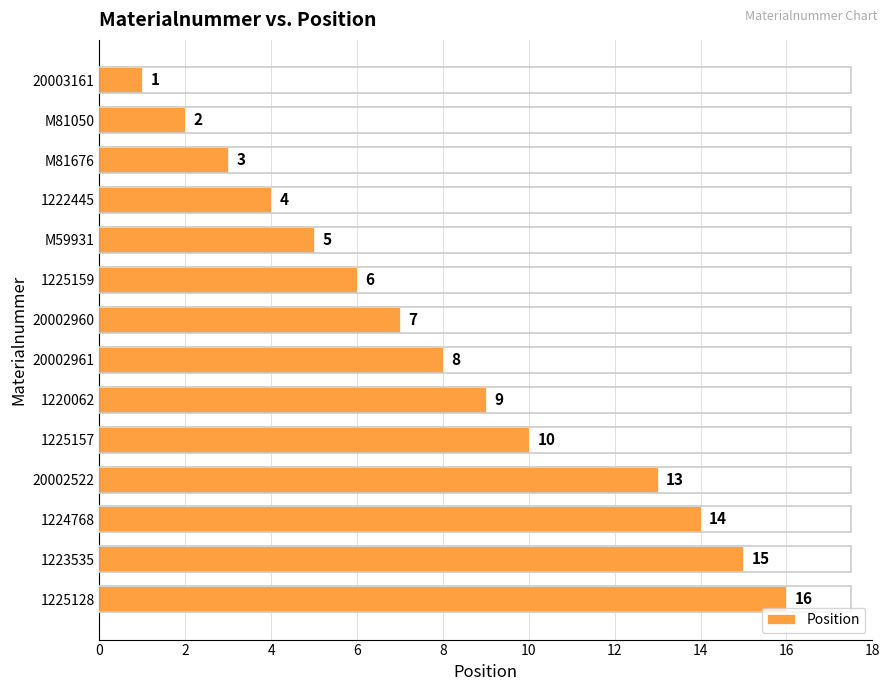

List the labels in order of value, smallest first.

20003161, M81050, M81676, 1222445, M59931, 1225159, 20002960, 20002961, 1220062, 1225157, 20002522, 1224768, 1223535, 1225128